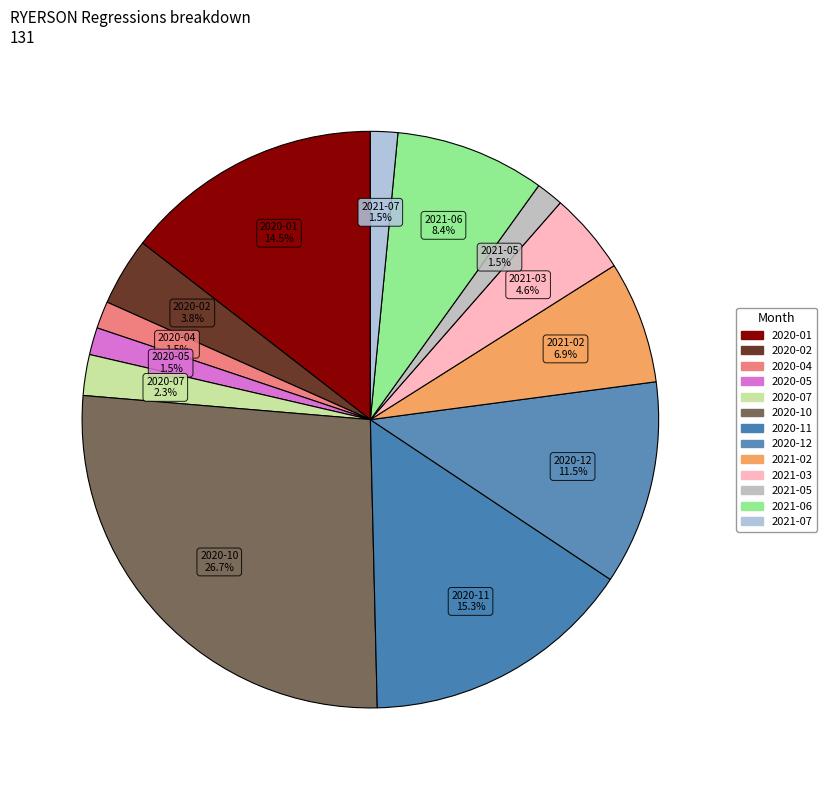

Approximately how many times larger is the value at 2021-05 compared to 2020-12?

0.1